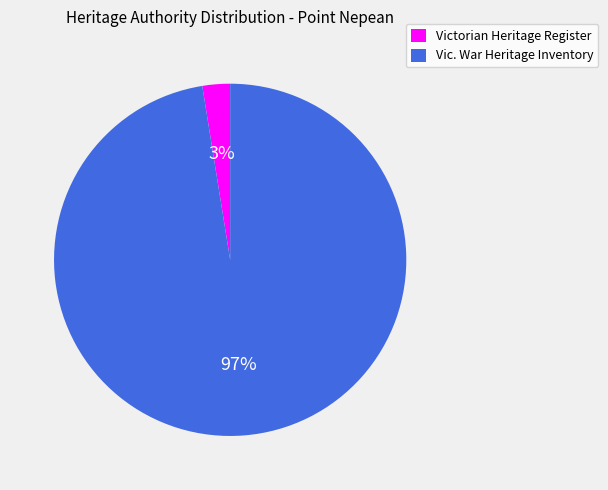

To the nearest percent, what is the average slice percentage?

50%